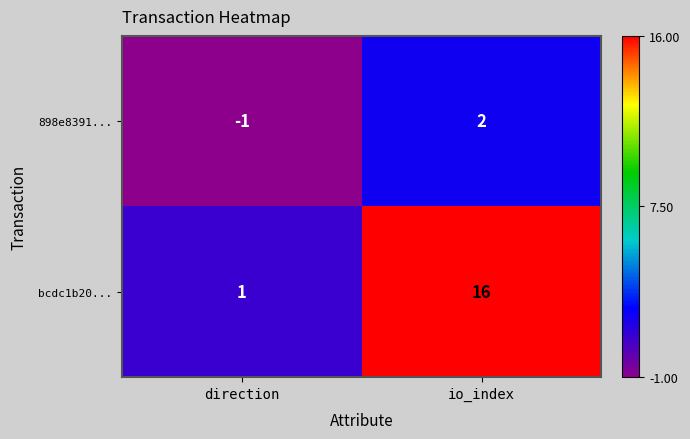

How many values in the 898e8391... series are below 2?

1